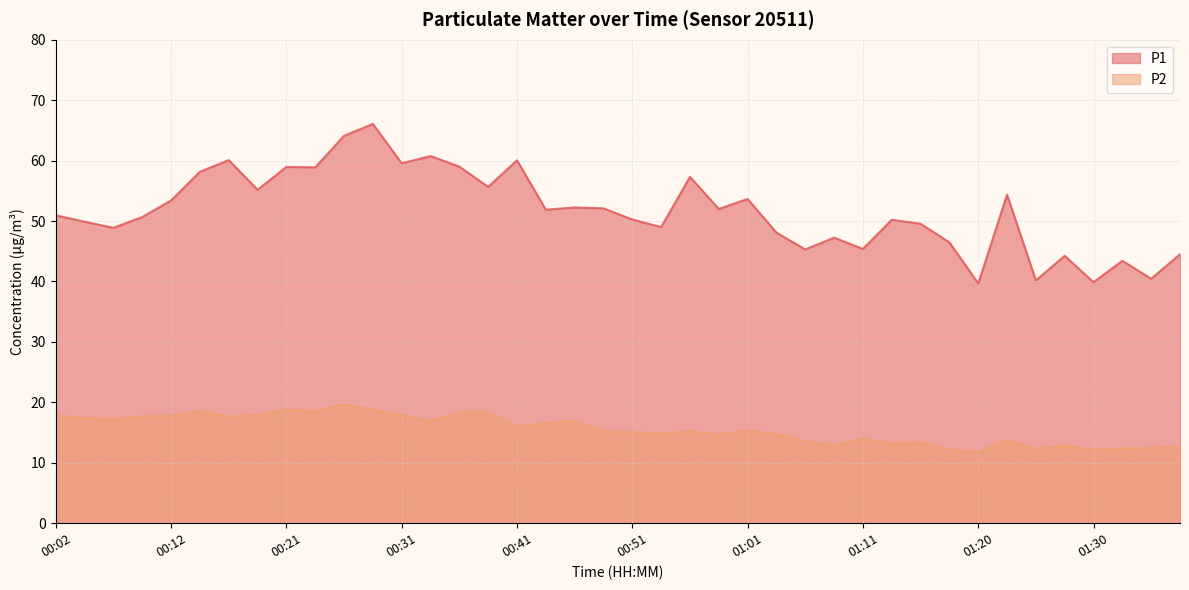

What are all the series names shown in the legend?

P1, P2